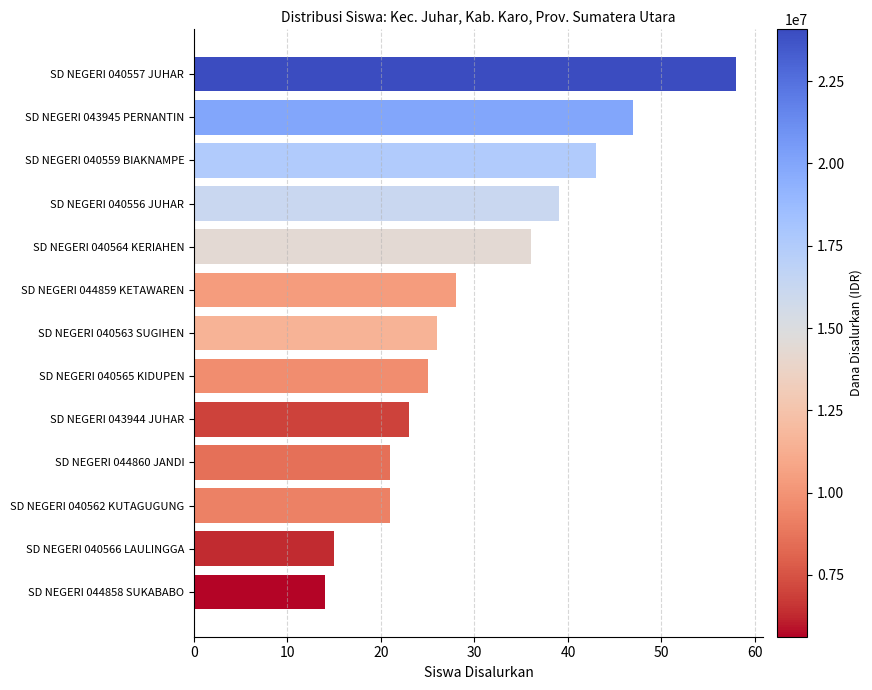

Which label corresponds to the largest value in the chart?

SD NEGERI 040557 JUHAR